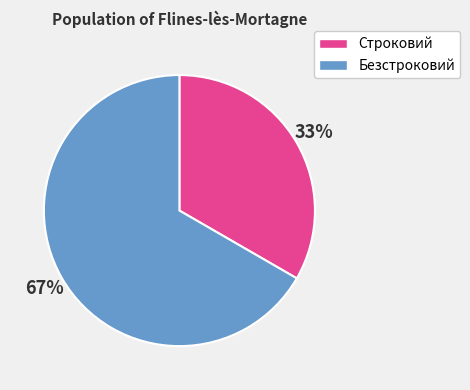

What is the smallest slice in the pie chart?

Строковий